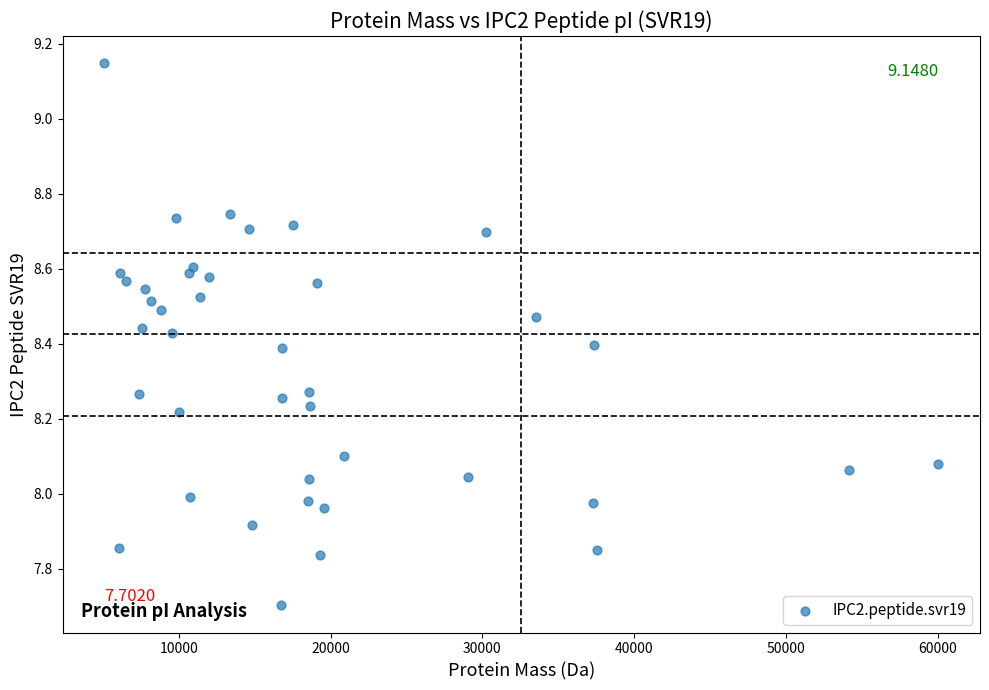

What is the range of Y values (max minus min)?

1.4